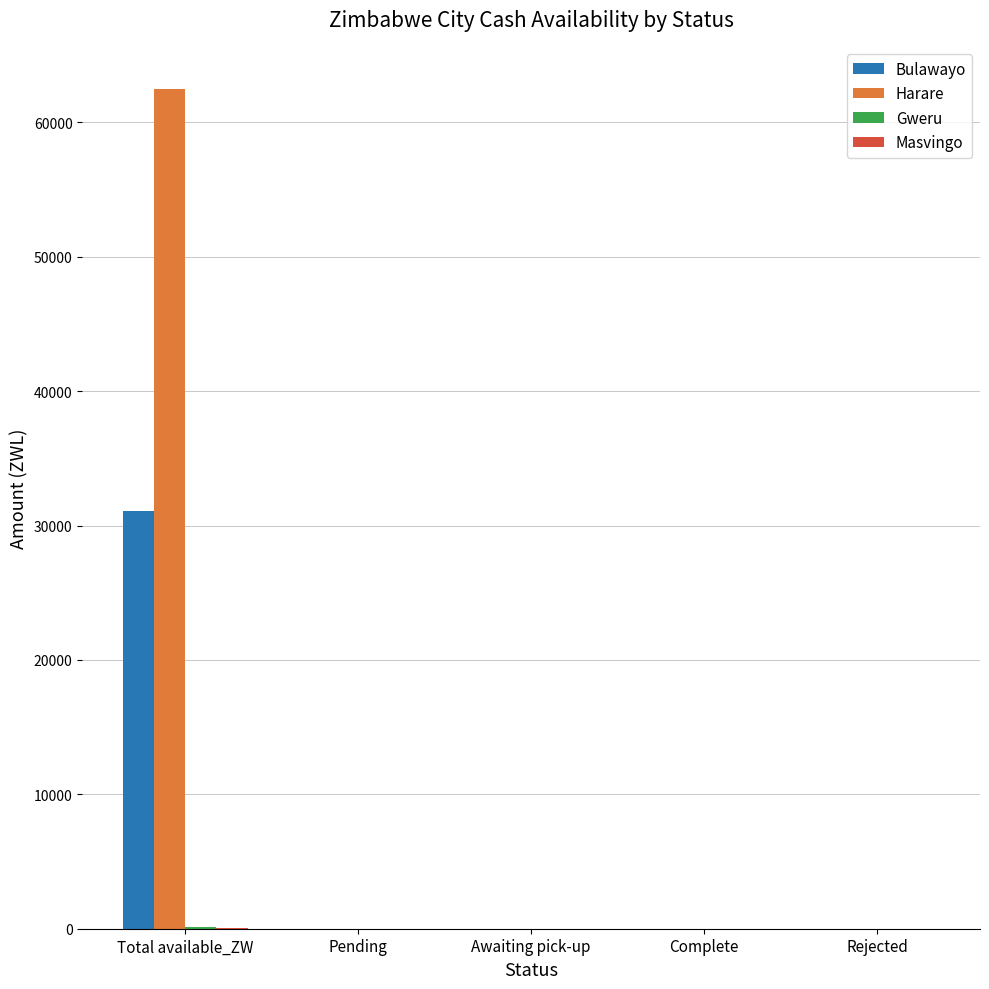

How many groups of bars are there?

5